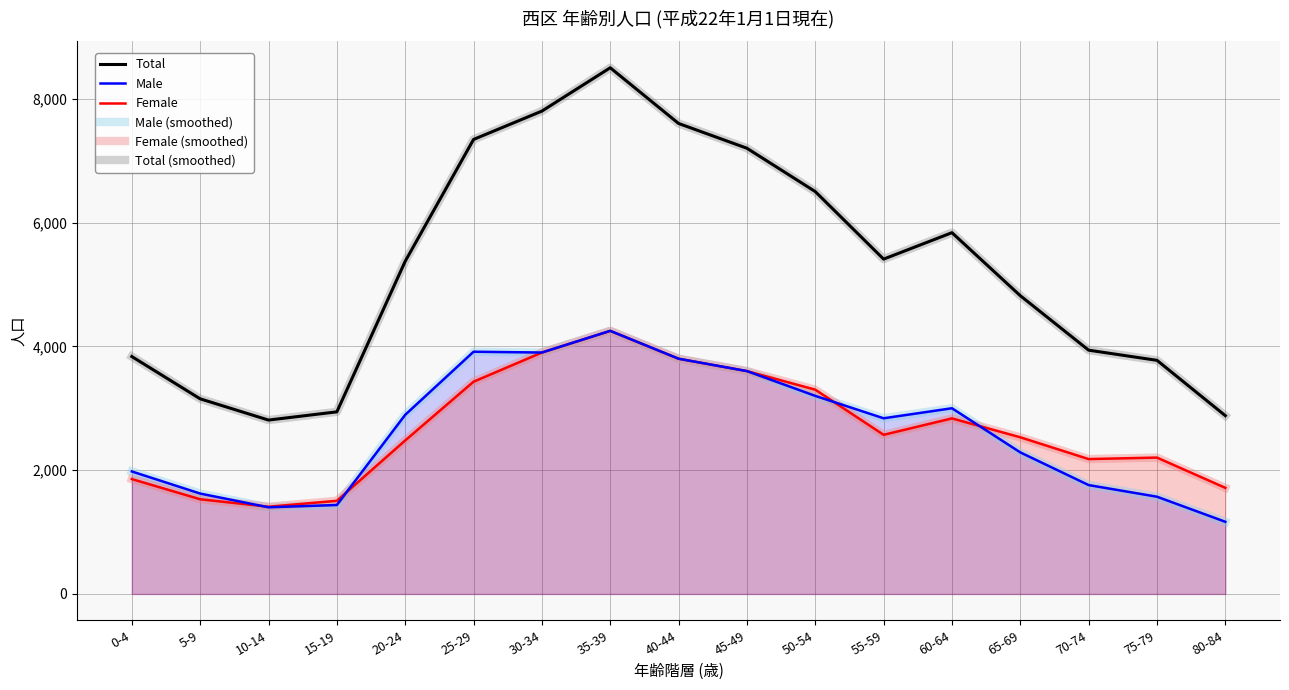

How many categories are shown in the chart?

17